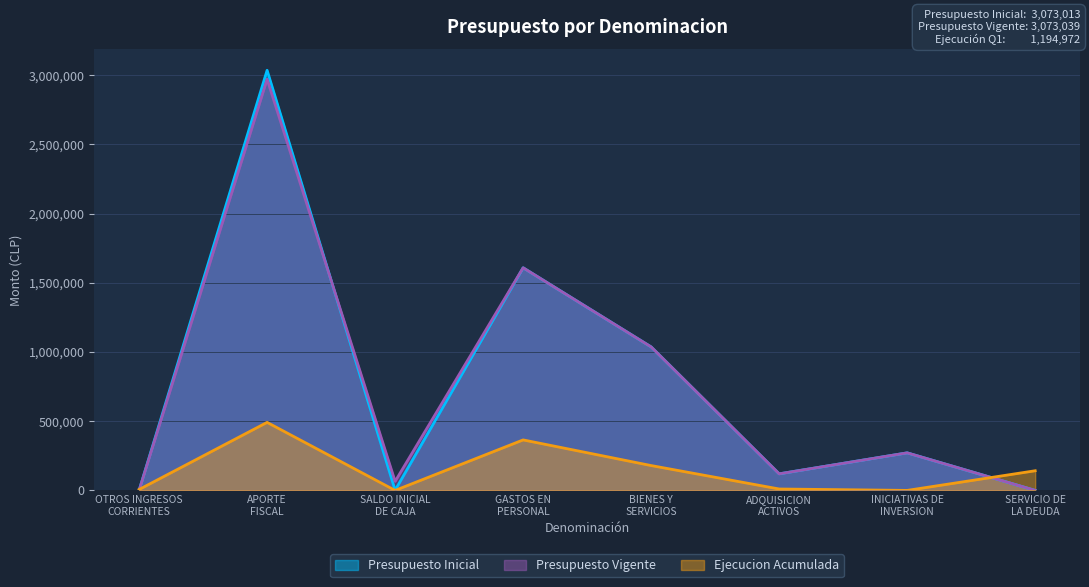

What is the sum of the Presupuesto Inicial values at BIENES Y
SERVICIOS and SALDO INICIAL
DE CAJA?

1037977